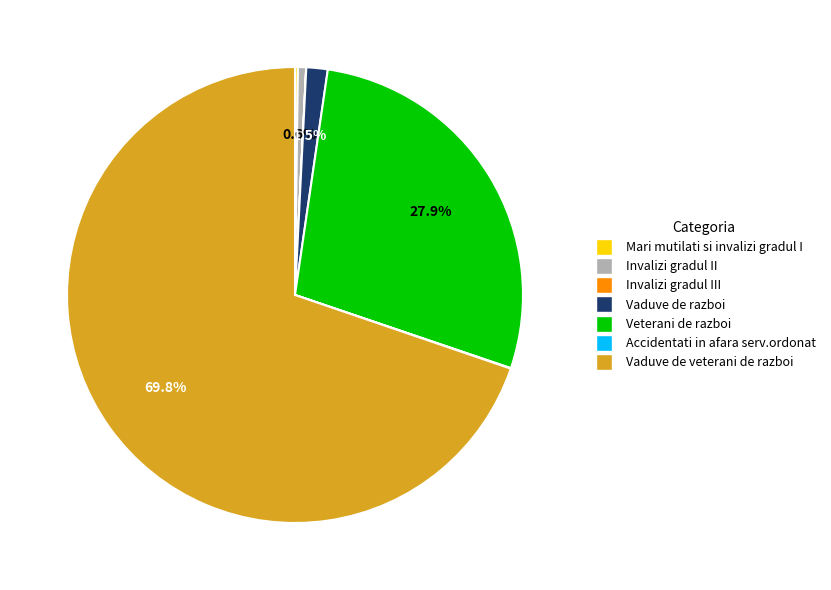

Which slice is the largest?

Vaduve de veterani de razboi